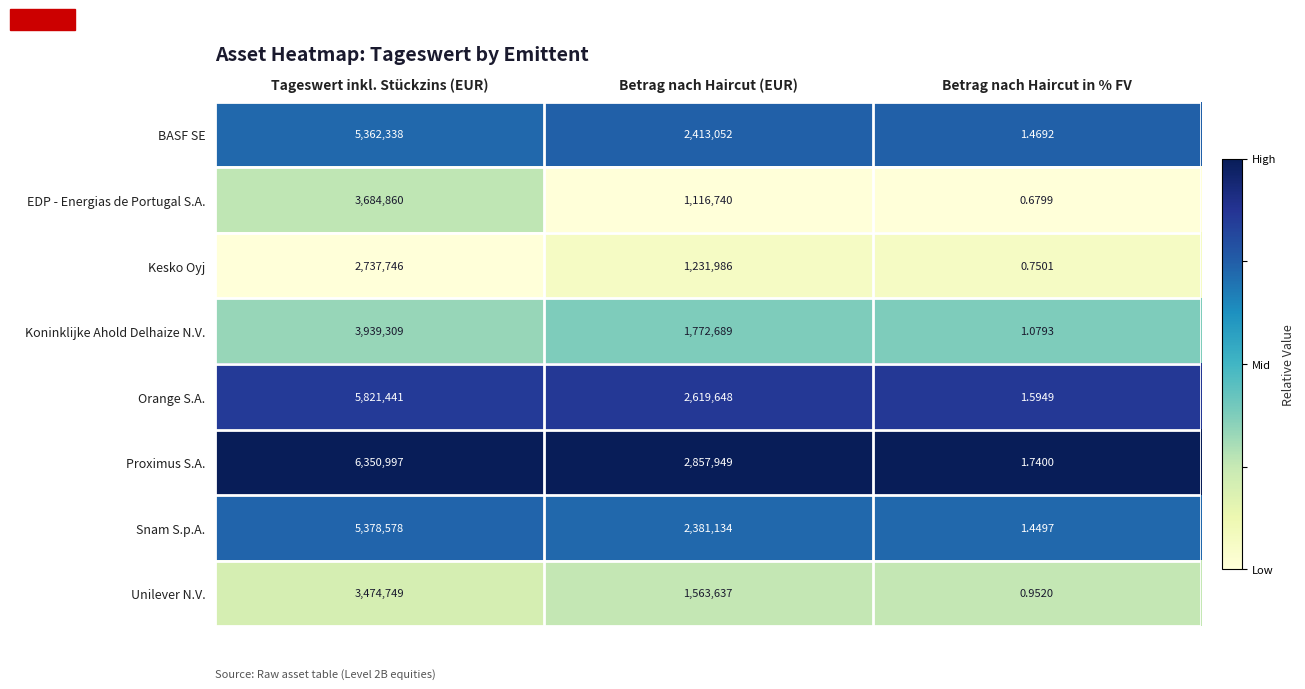

At which label does Proximus S.A. reach its minimum?

Betrag nach Haircut in % FV